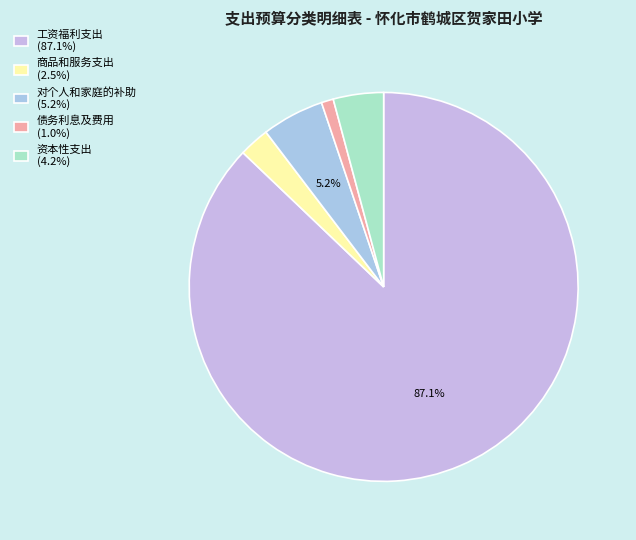

Rank the categories by value from highest to lowest.

工资福利支出, 对个人和家庭的补助, 资本性支出, 商品和服务支出, 债务利息及费用